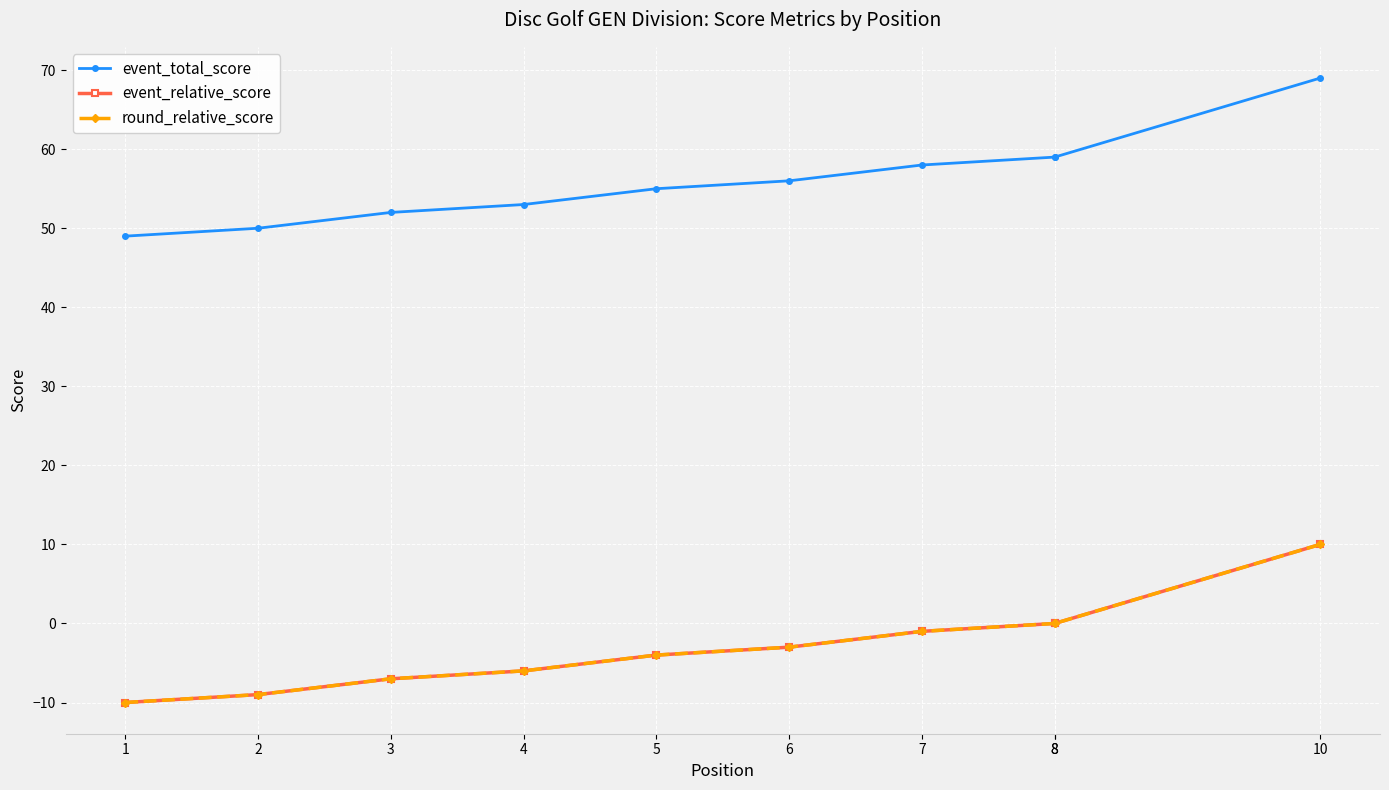

What is the approximate value of event_total_score at 7, to the nearest 5?

60